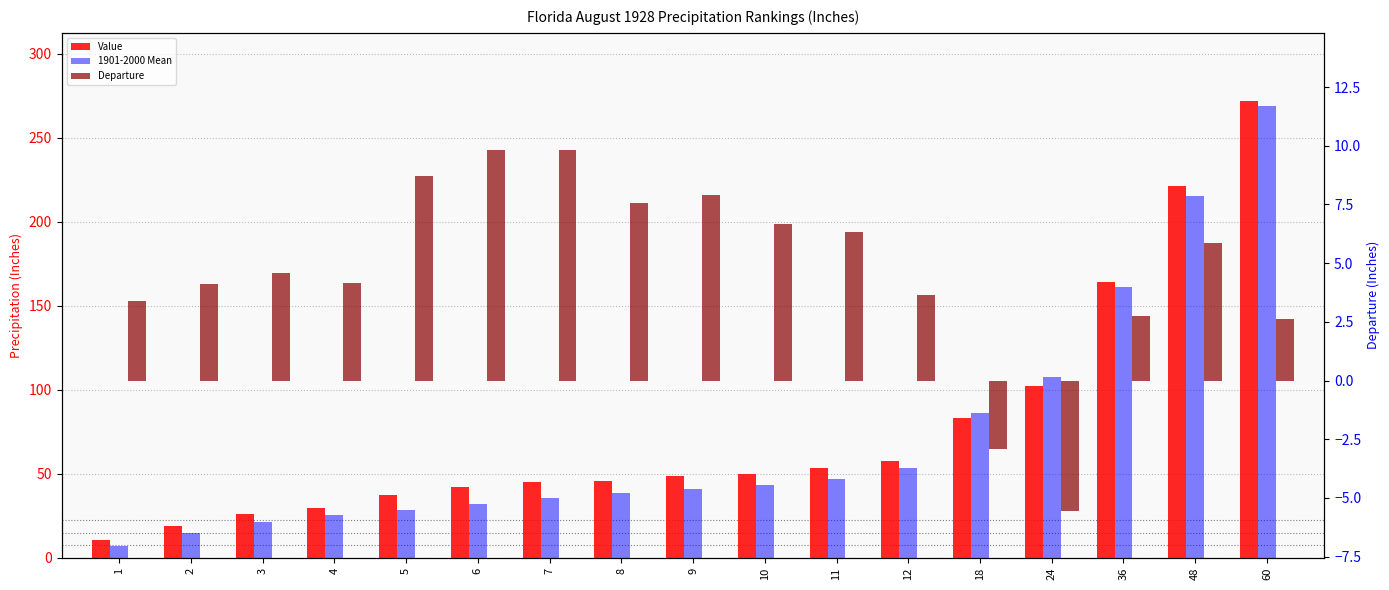

Which series has the largest range (max minus min)?

1901-2000 Mean